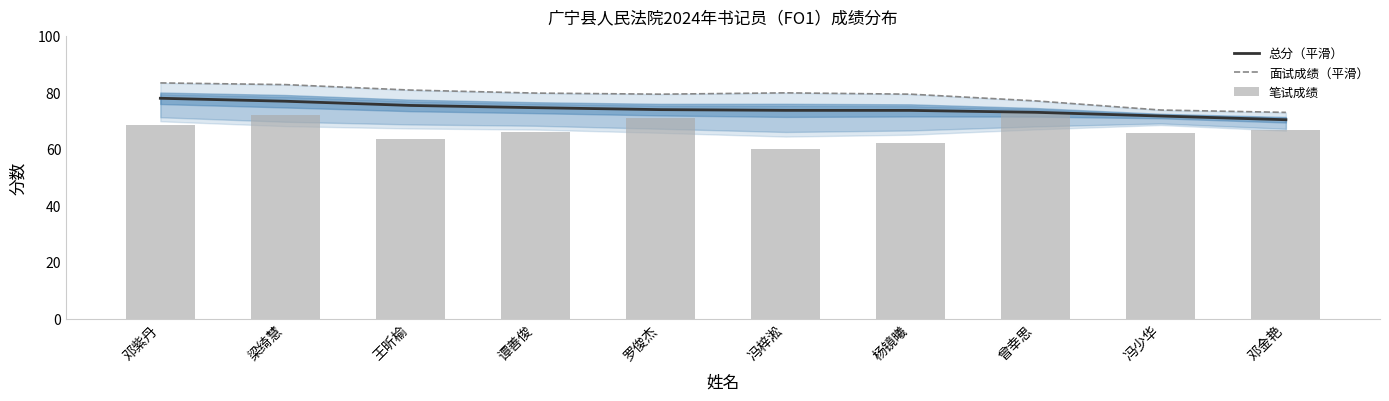

Reading left to right, transcribe all the data shown in this chart.

总分（平滑）: 78.0	77.0	75.5	74.7	74.0	73.8	73.7	73.1	71.7	70.4
面试成绩（平滑）: 83.5	82.9	80.9	79.9	79.5	79.9	79.5	77.1	73.9	73.0
笔试成绩: 68.7	72.2	63.6	66.2	71.0	60.1	62.2	73.0	65.8	66.9